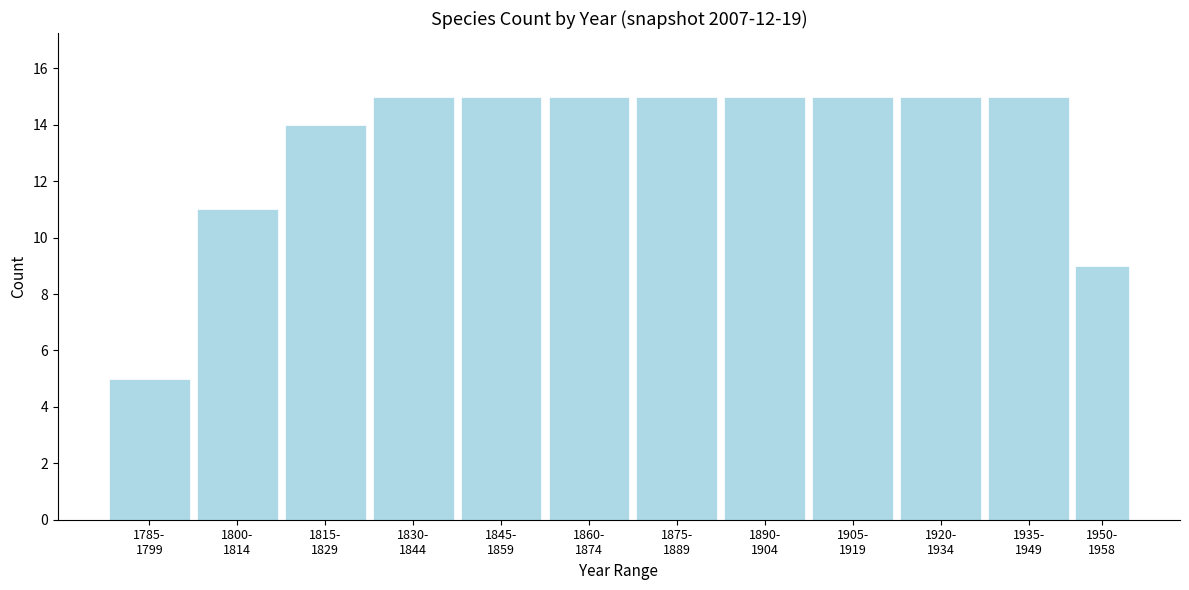

Reading left to right, list all the values displayed in this chart.

5	11	14	15	15	15	15	15	15	15	15	9